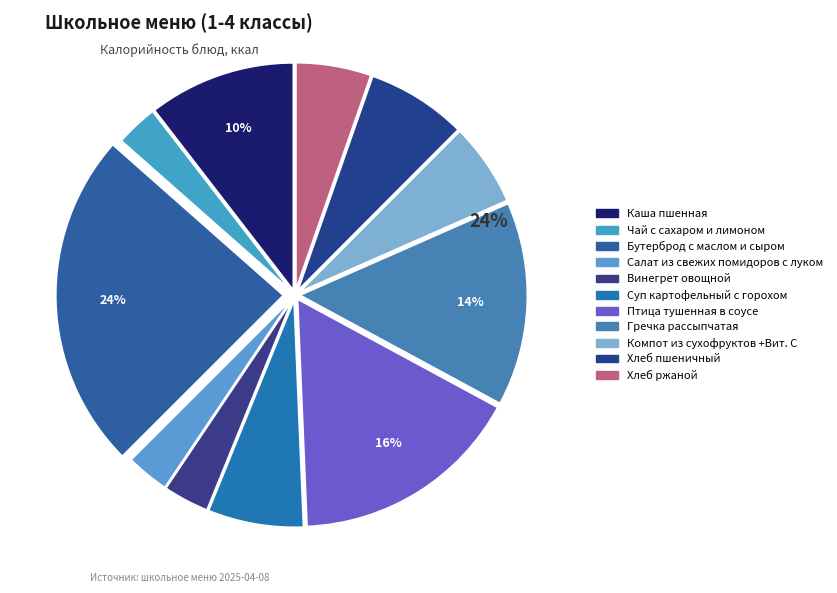

Is the sum of Винегрет овощной and Бутерброд с маслом и сыром greater than half?

No